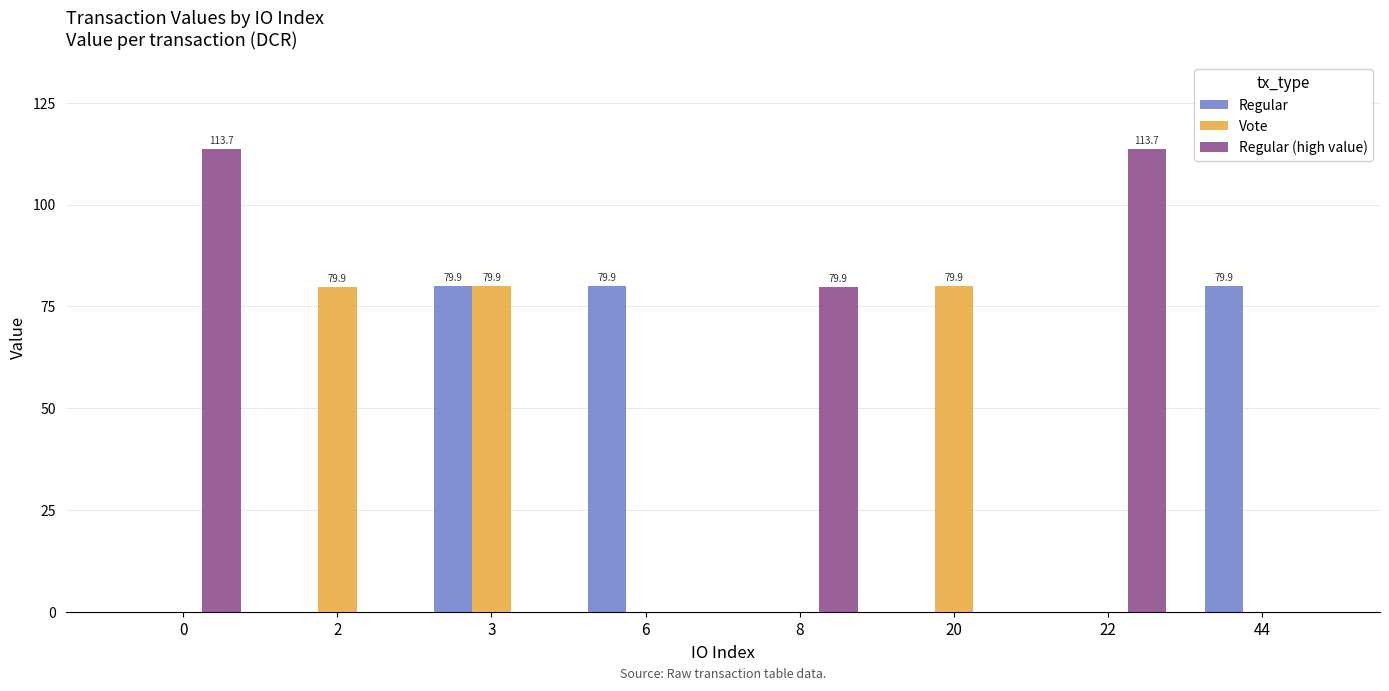

How many distinct data groups are displayed?

3